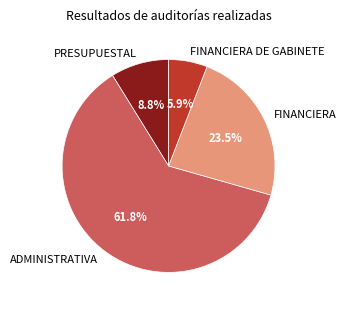

Is there any slice that represents more than half of the pie?

Yes